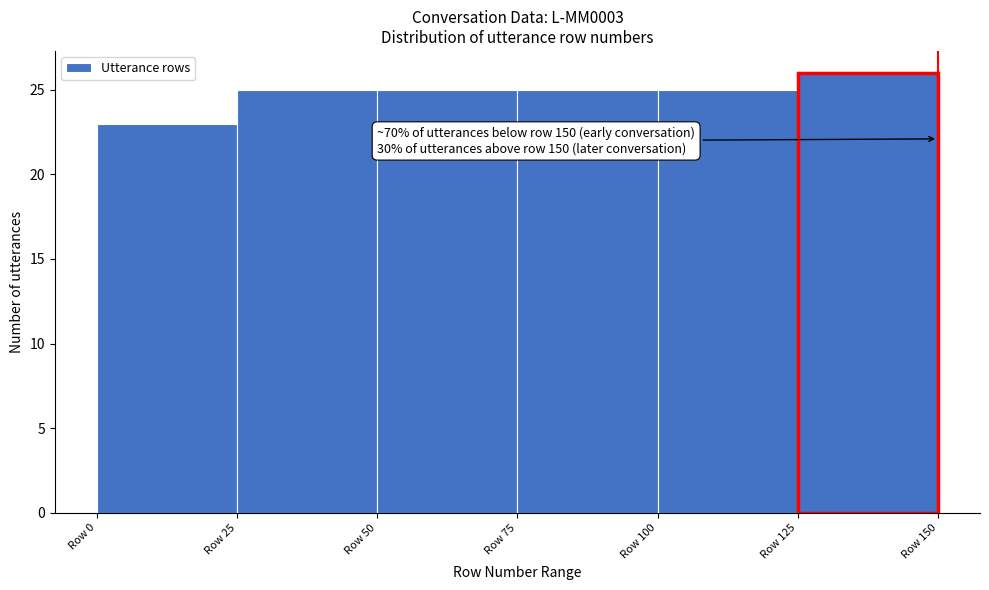

Over which range of the x-axis is the bar tallest?

125 to 150